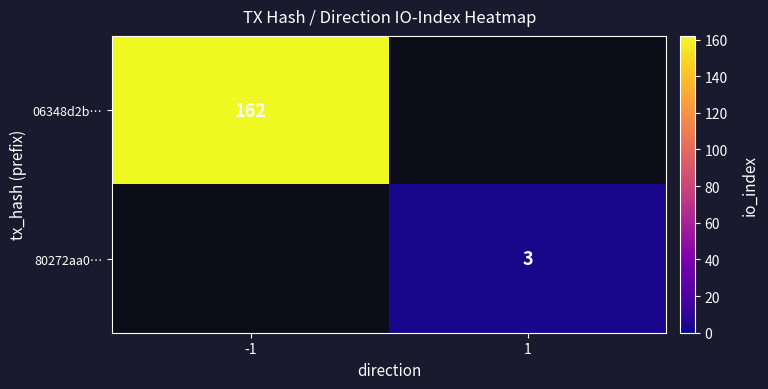

The 80272aa0… series shows 2 at 1. True or false?

False